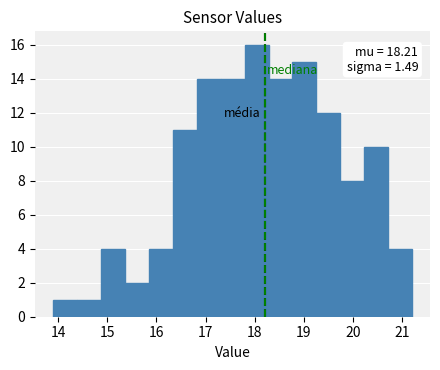

Over which range of the x-axis is the bar tallest?

17.8 to 18.3